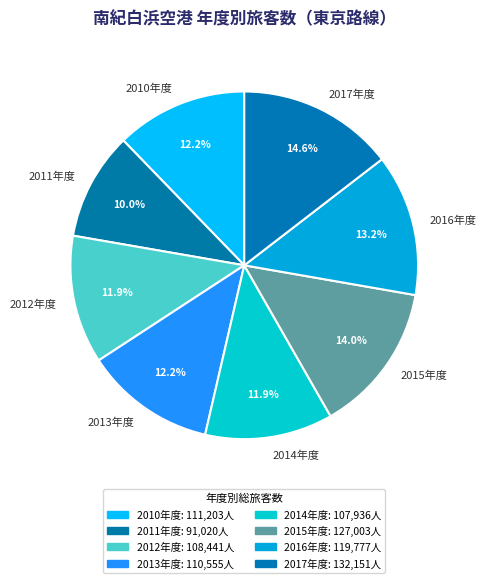

Is there any slice that represents more than half of the pie?

No